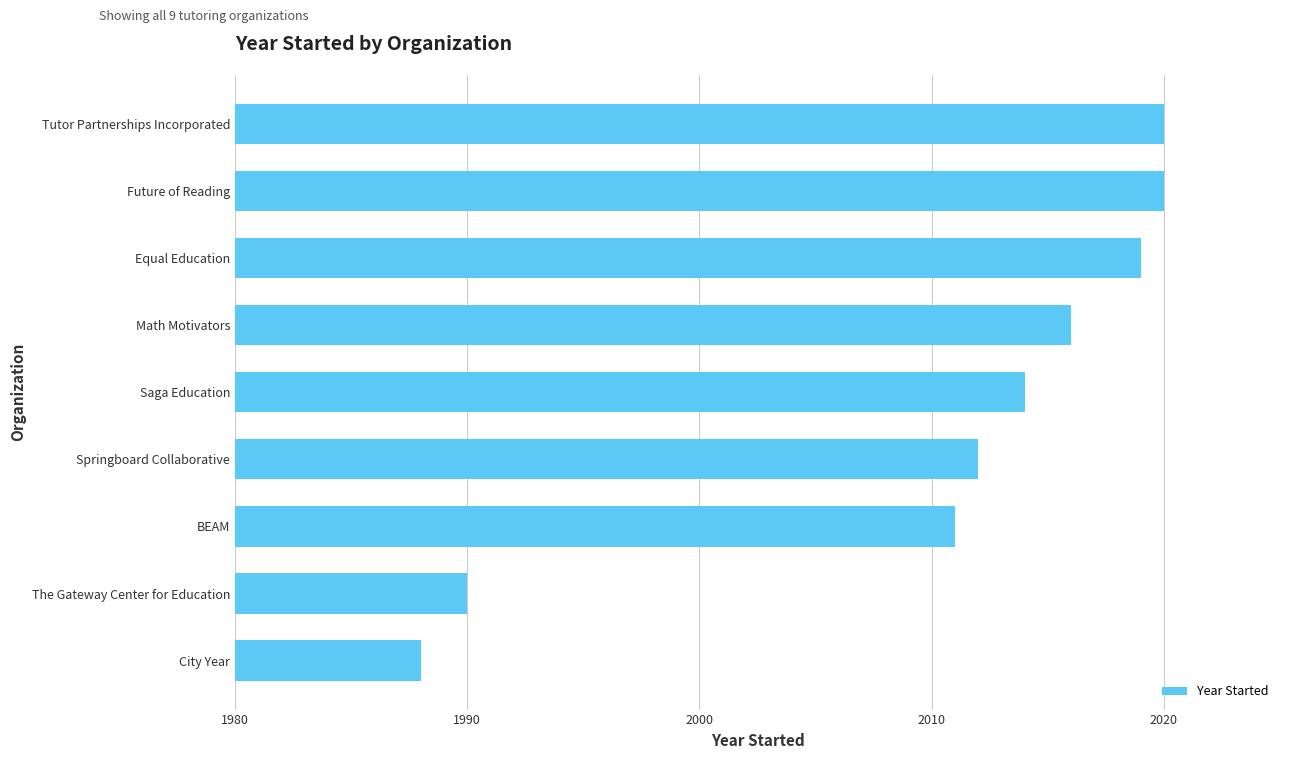

Reading bottom to top, list all the values displayed in this chart.

City Year=1988	The Gateway Center for Education=1990	BEAM=2011	Springboard Collaborative=2012	Saga Education=2014	Math Motivators=2016	Equal Education=2019	Future of Reading=2020	Tutor Partnerships Incorporated=2020